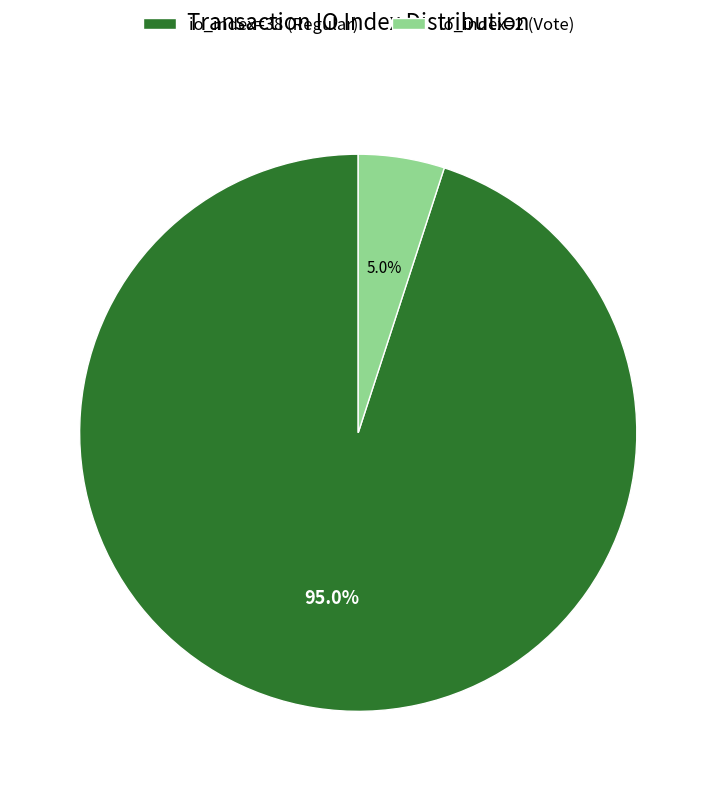

Is it true that io_index=38 (Regular) is 99% of the pie?

False